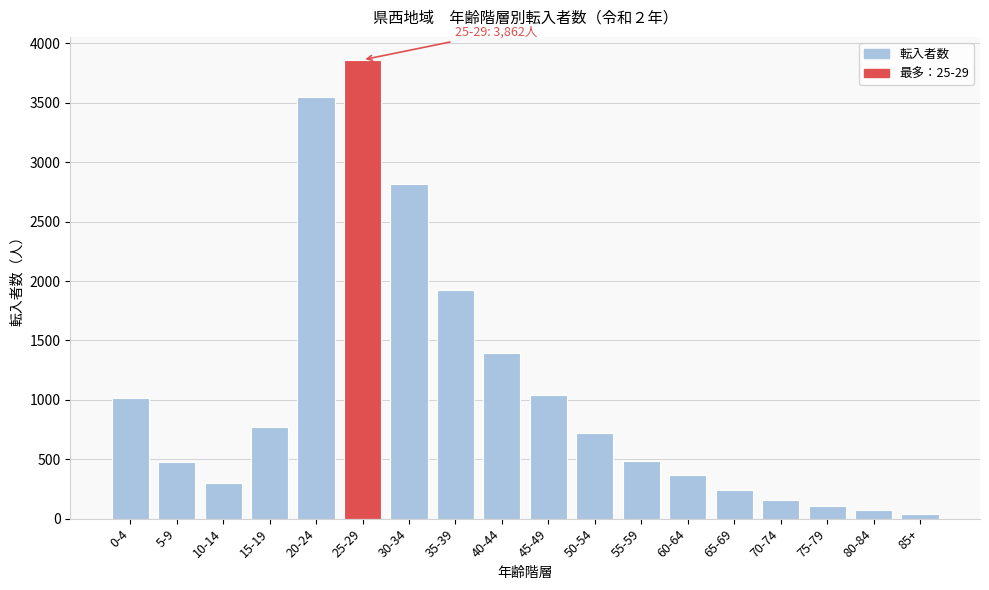

The chart shows a value of 43 at 85+. True or false?

True